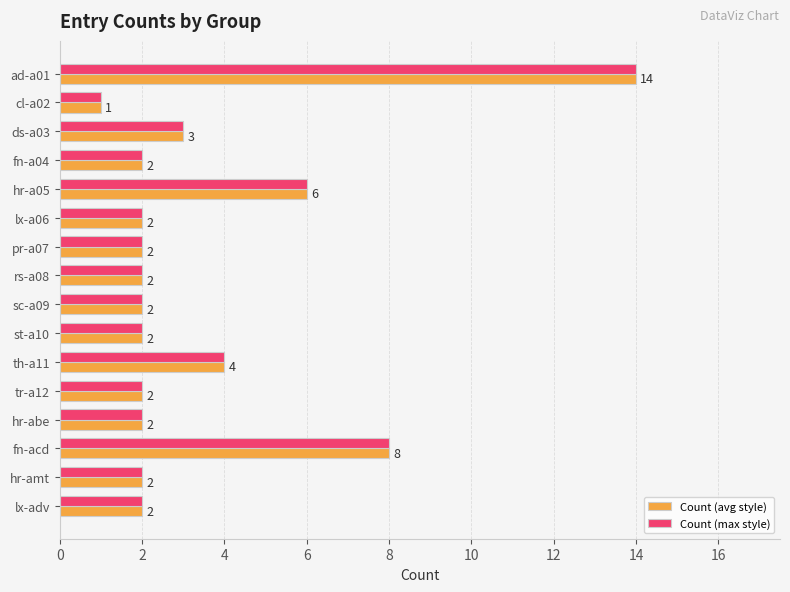

At which label does Count (avg style) reach its minimum?

cl-a02